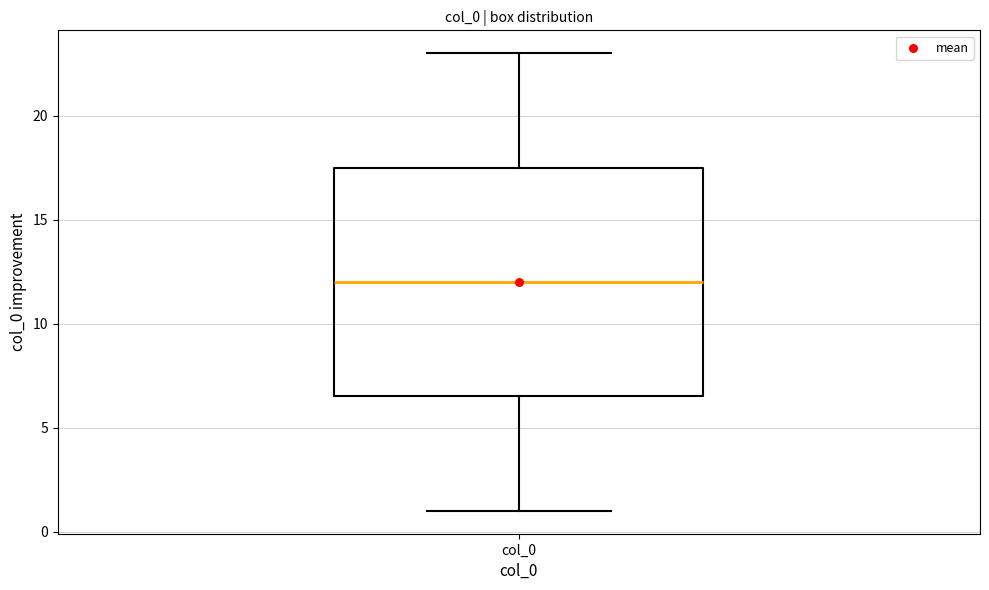

Read this box plot against the y-axis: the position of the median line, the range covered by the box, and the ends of both whiskers. The values are not printed on the chart, so give them approximately, as read against the axis.

median 12.0, box 6.5 to 17.5, whiskers 1.0 to 23.0